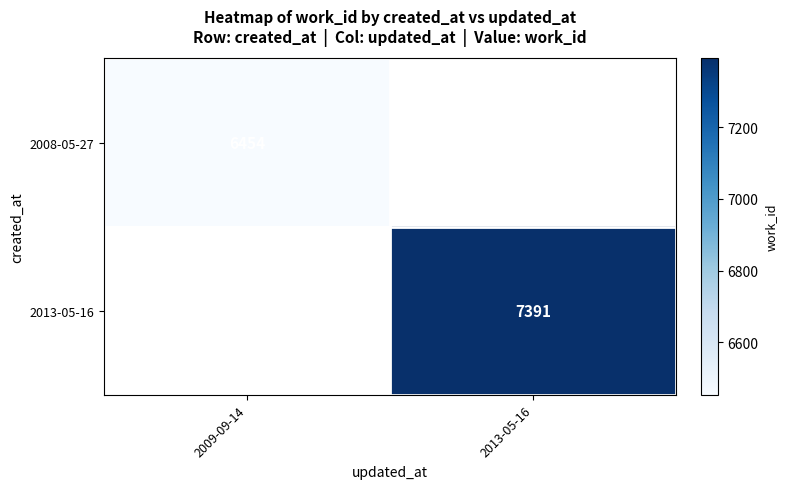

True or false: 2013-05-16 has a value of 7391 at 2013-05-16.

True